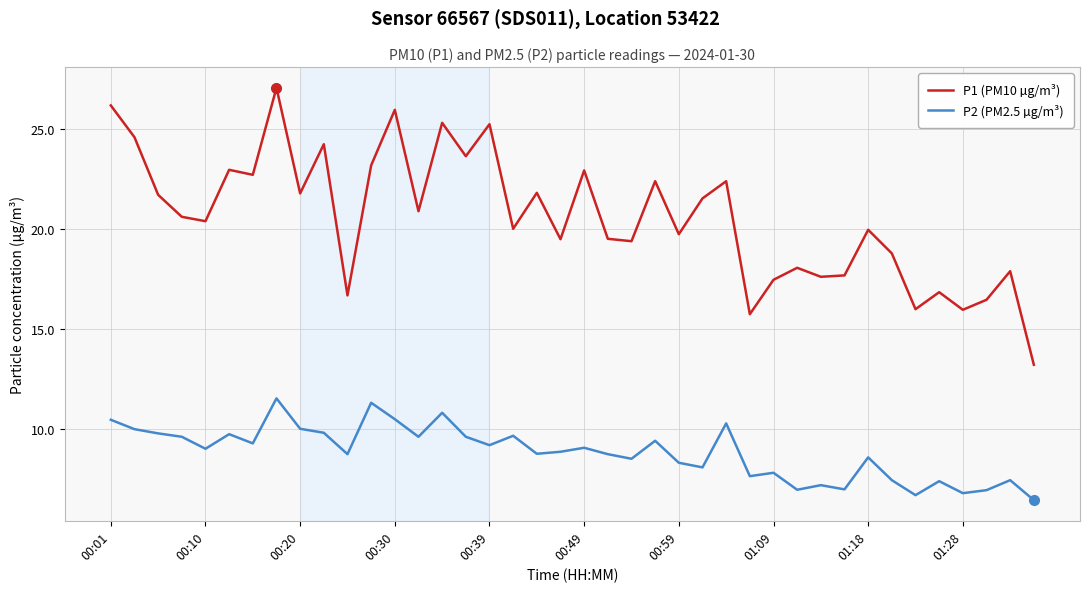

True or false: P2 (PM2.5 µg/m³) and P1 (PM10 µg/m³) intersect in this chart.

False